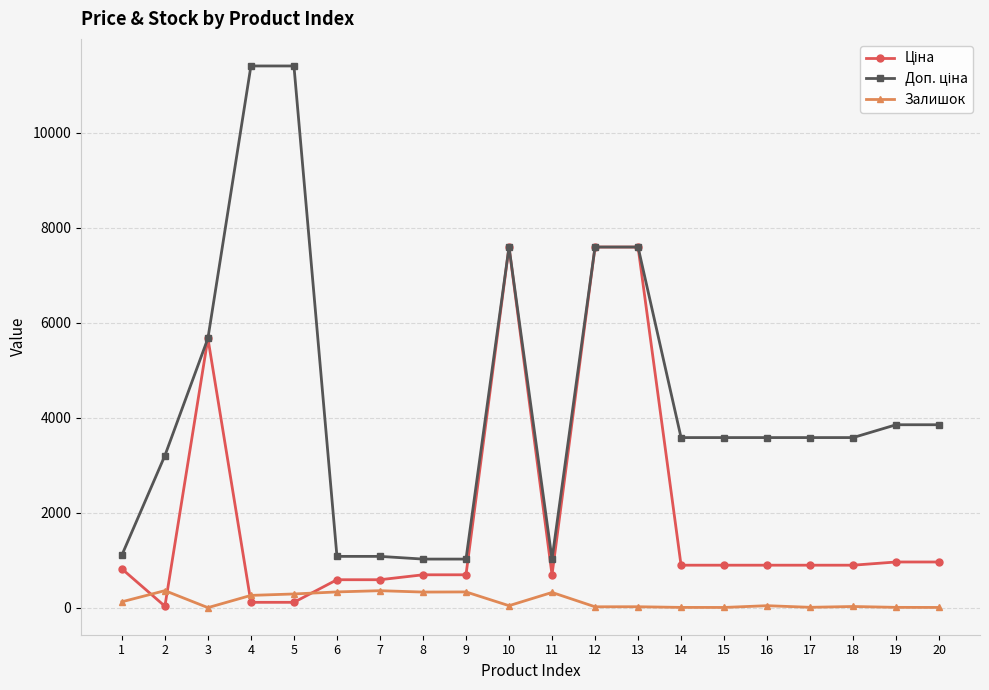

What is the total value across all series at 7?

2030.6